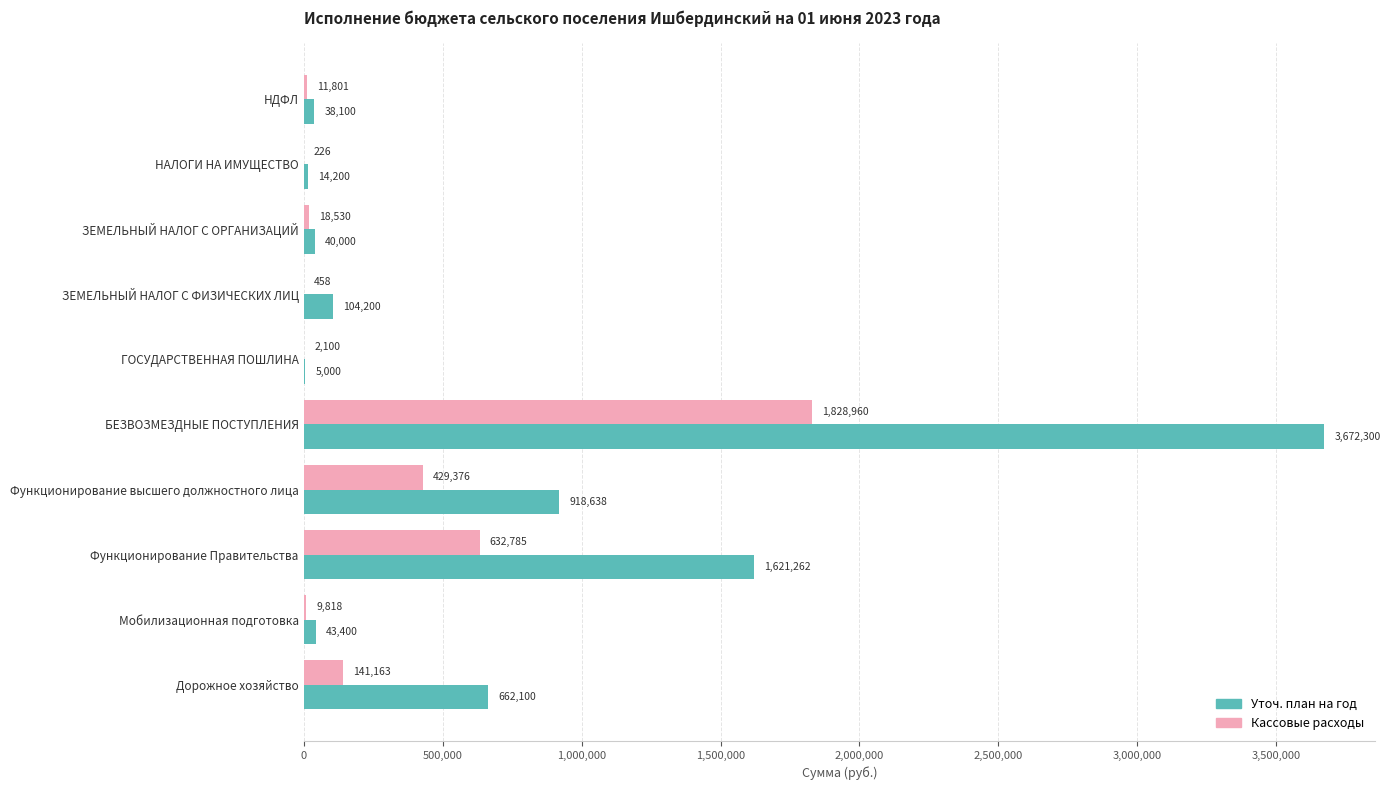

At which category does the chart reach its peak across all series?

БЕЗВОЗМЕЗДНЫЕ ПОСТУПЛЕНИЯ